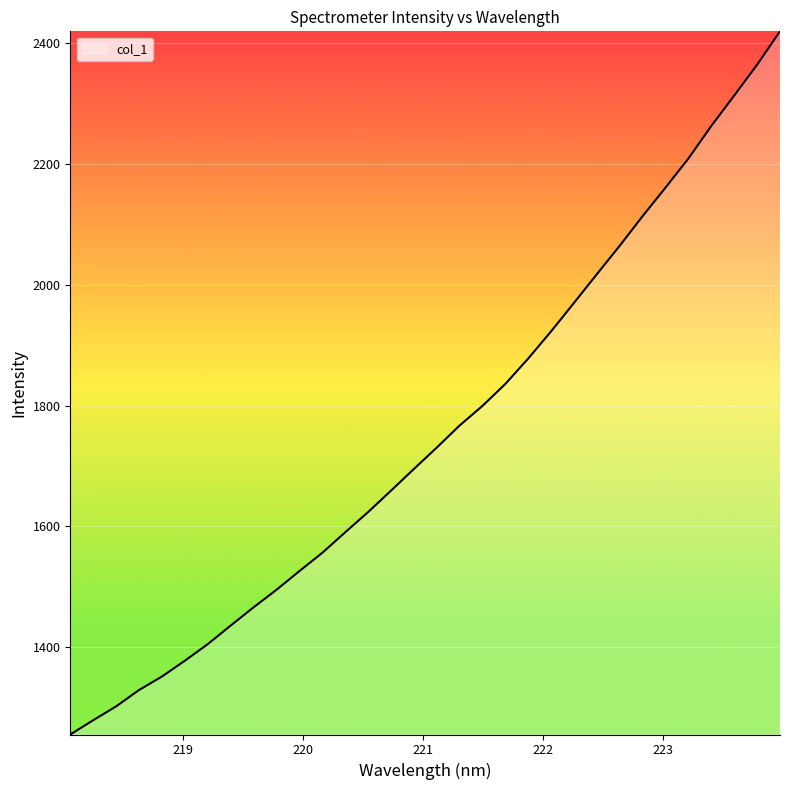

What is the difference between the maximum and minimum values?

1163.1